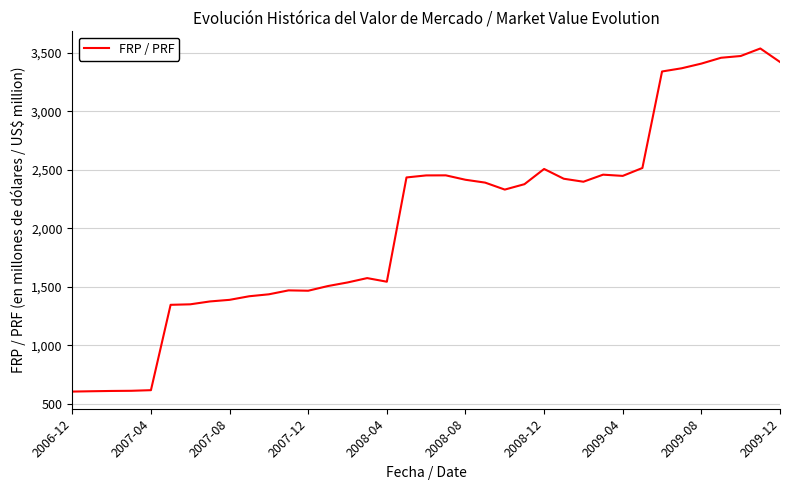

What is the minimum value shown in the chart?

604.6